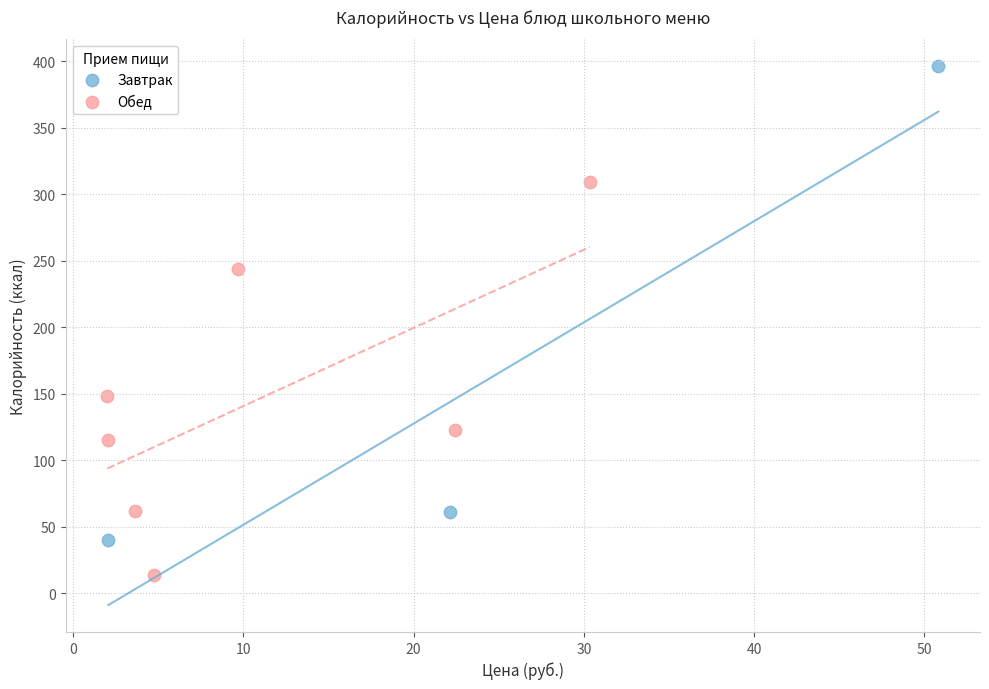

Which series has the widest spread of Y values?

Завтрак